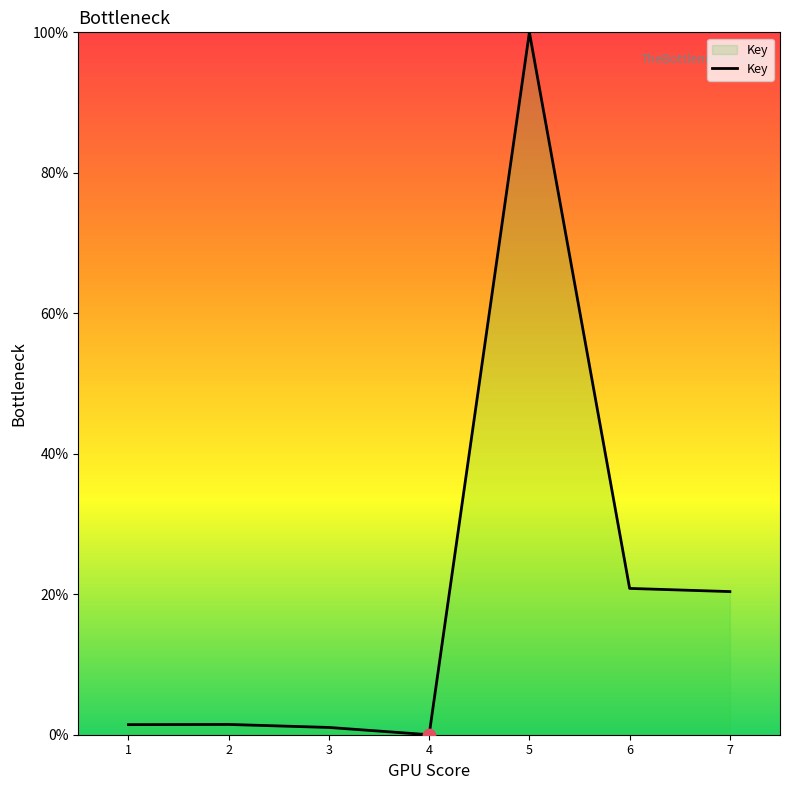

Which has a higher value, 3 or 4?

3